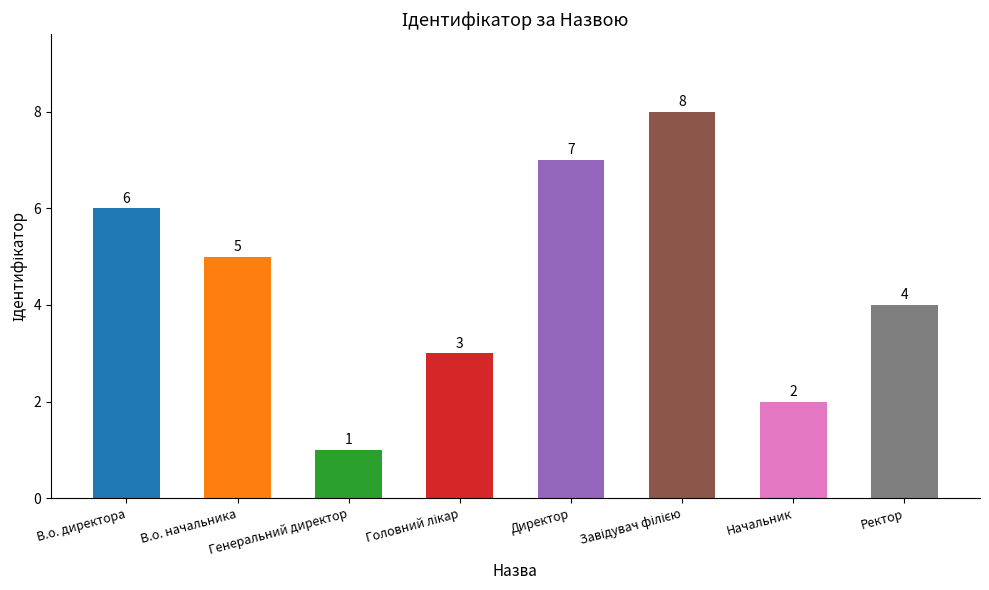

What is the smallest value displayed?

1